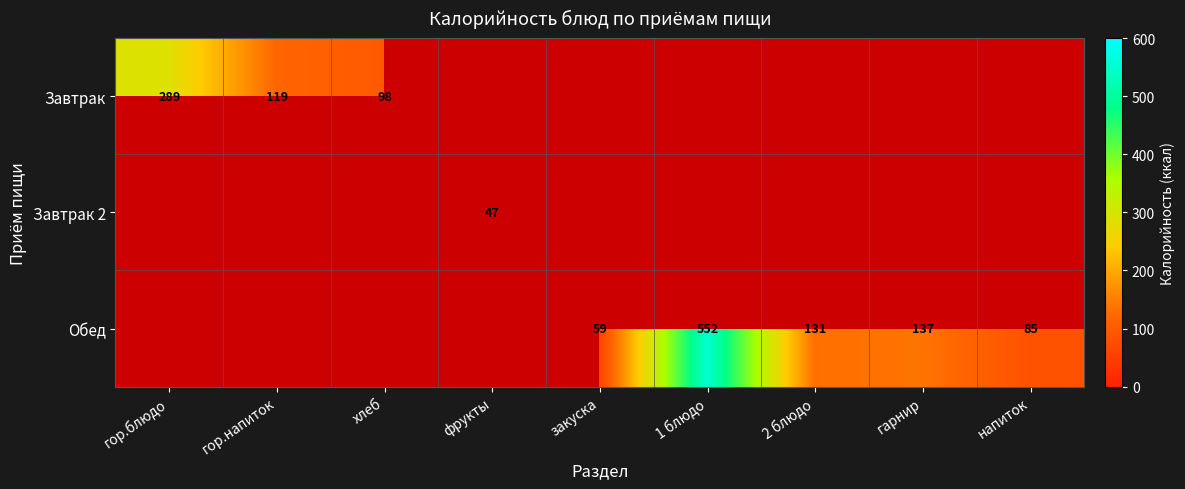

True or false: Обед has a value of 131 at 2 блюдо.

True